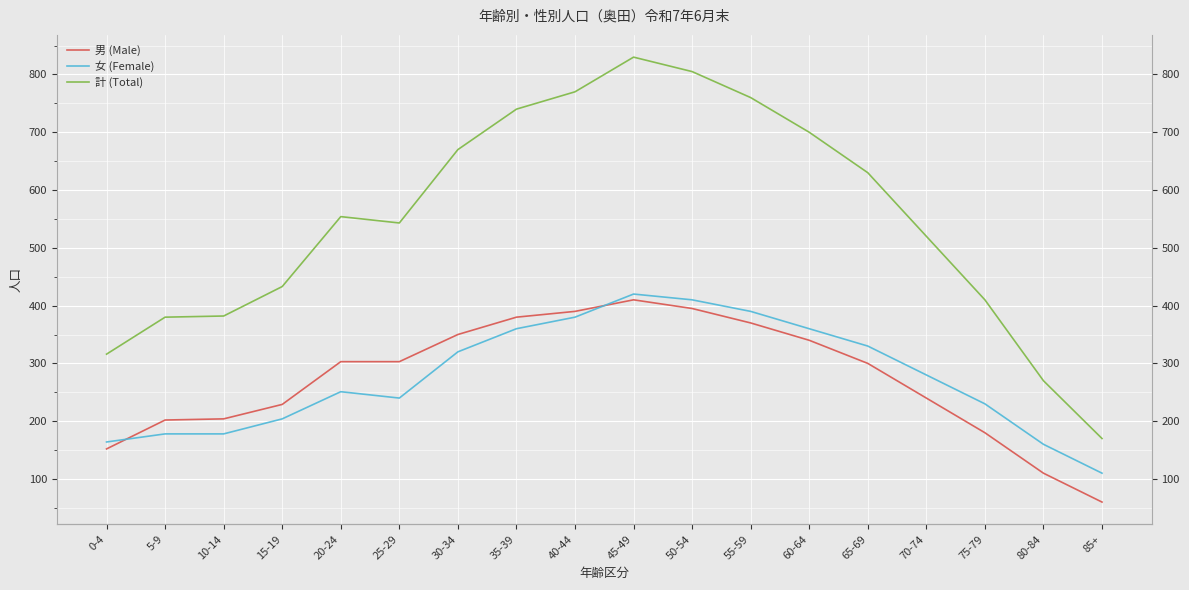

Reading left to right, what are all the values shown in this chart?

男 (Male): 152	202	204	229	303	303	350	380	390	410	395	370	340	300	240	180	110	60
女 (Female): 164	178	178	204	251	240	320	360	380	420	410	390	360	330	280	230	160	110
計 (Total): 316	380	382	433	554	543	670	740	770	830	805	760	700	630	520	410	270	170